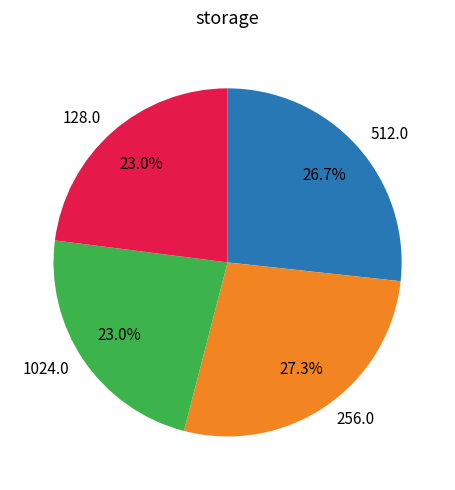

Which slice is the largest?

256.0